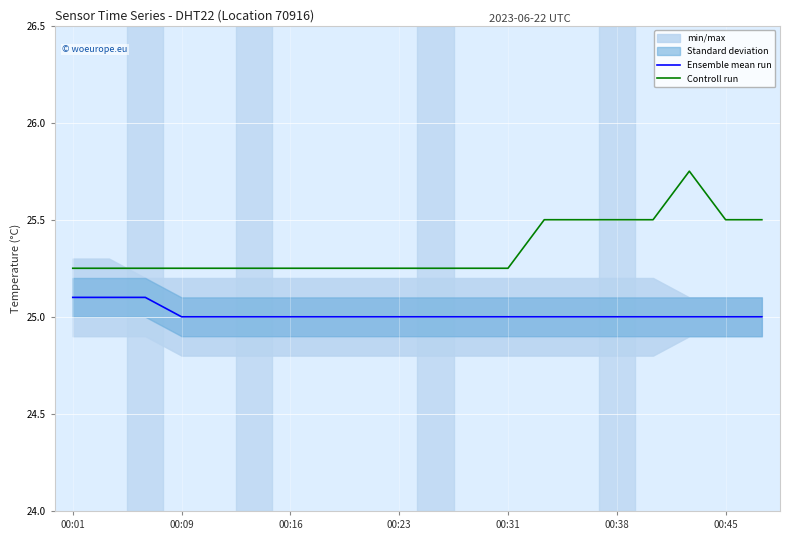

True or false: Controll run has a value of 12.9 at 13.

False